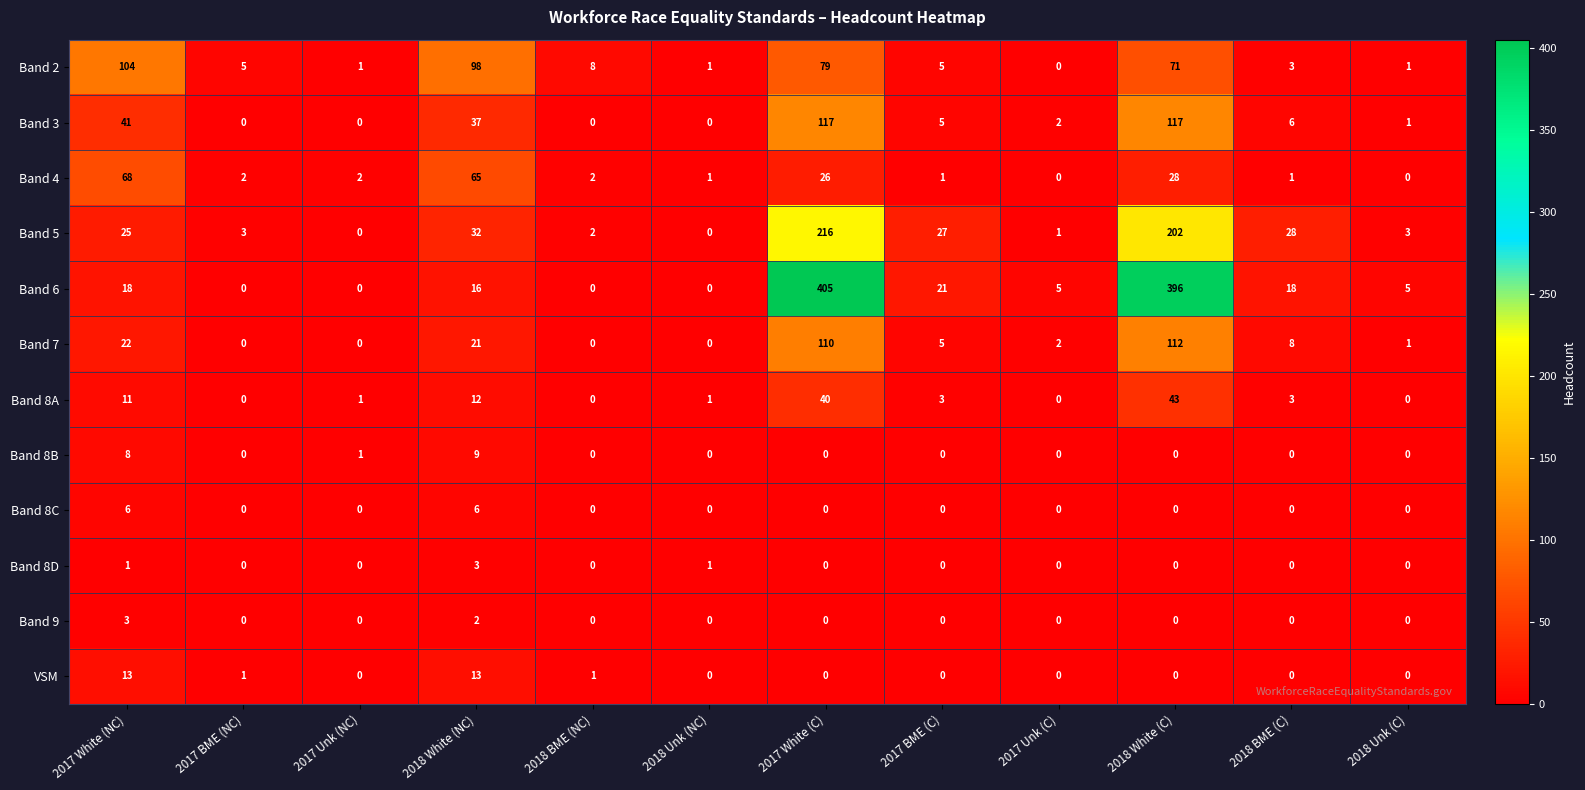

What is the difference between the second highest and minimum values in the VSM series?

13